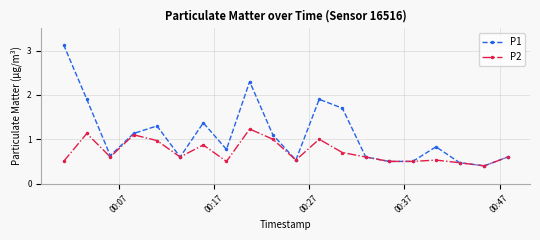

List the series in order of their peak value, highest first.

P1, P2